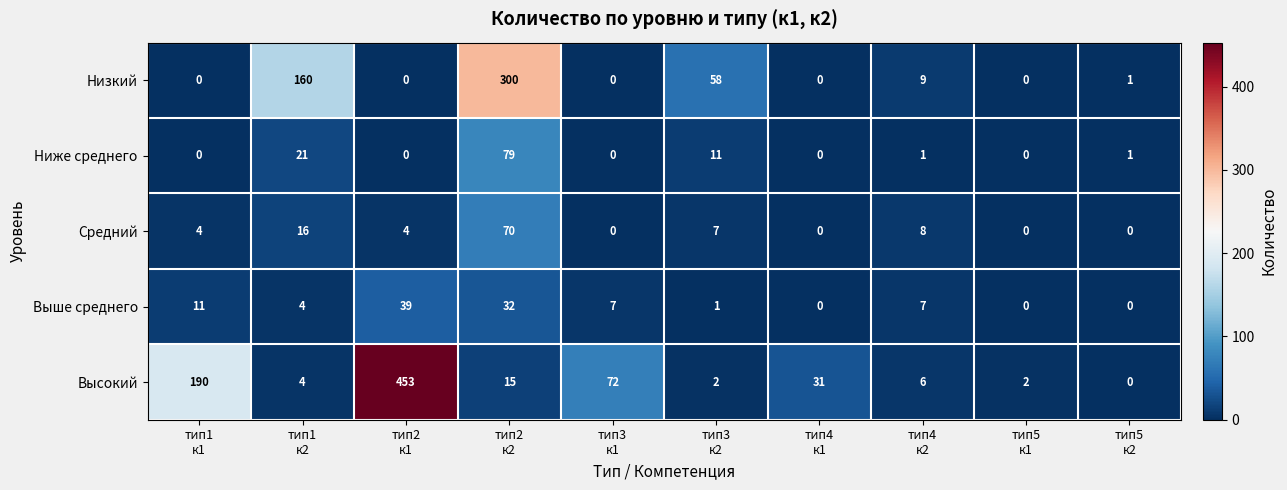

Rank the series by their maximum value, from lowest to highest.

Выше среднего, Средний, Ниже среднего, Низкий, Высокий